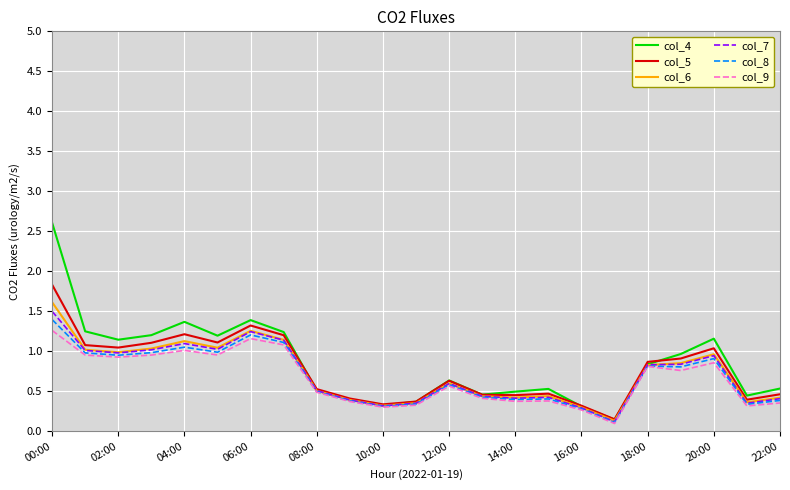

What is the maximum value for col_9?

1.3